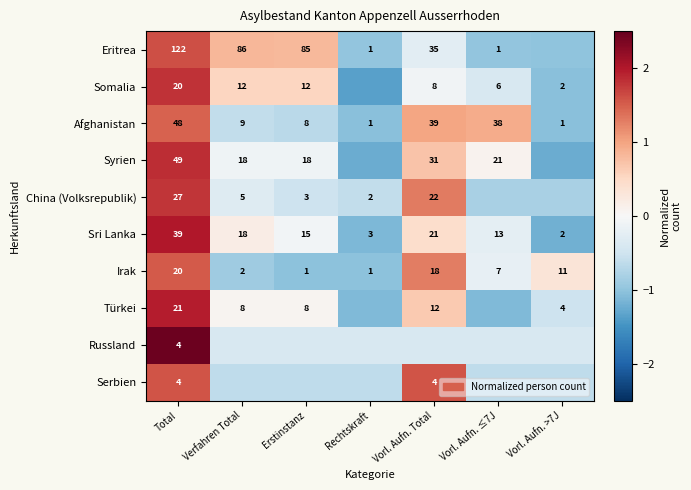

How many data points does each series have?

7